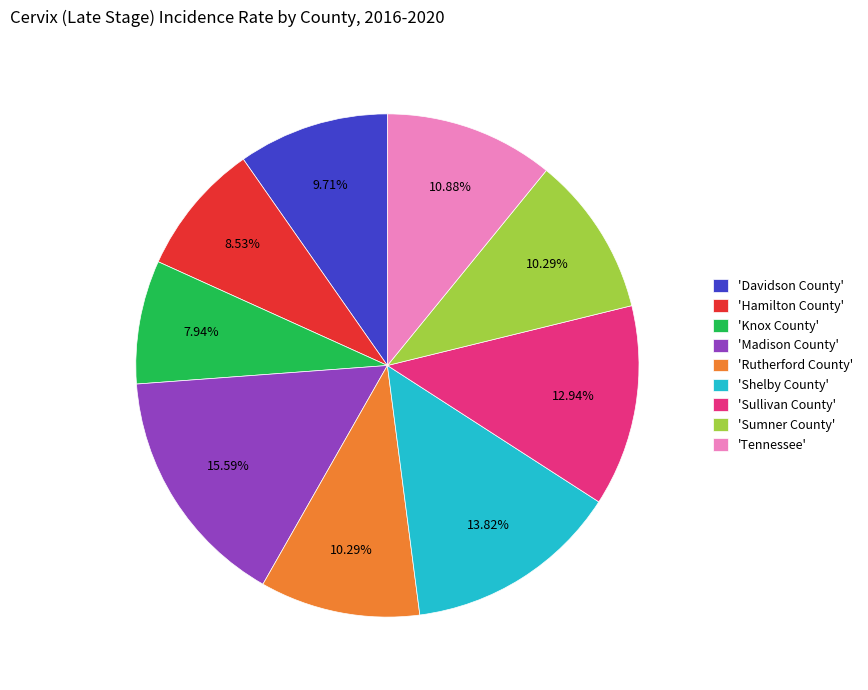

Which category has the biggest portion of the pie?

'Madison County'